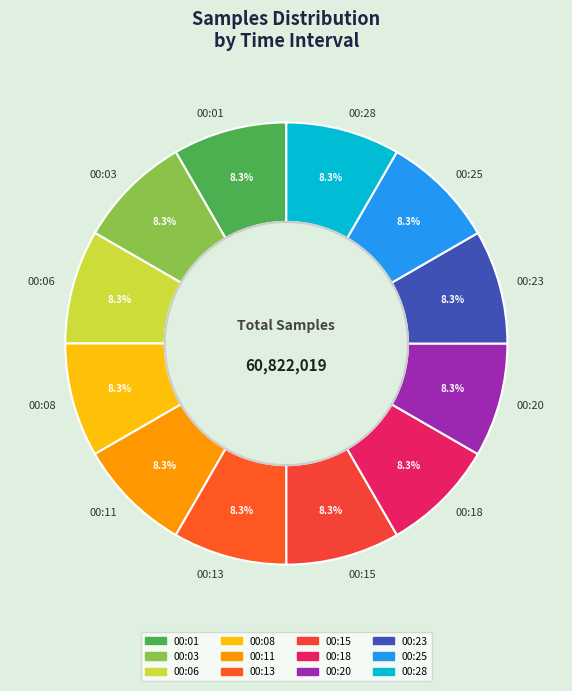

Does 00:25 represent more than half of the total?

No